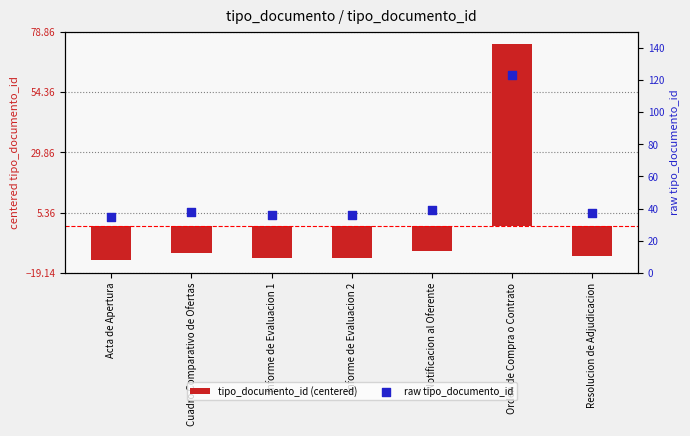

Is the value of raw tipo_documento_id at Informe de Evaluacion 1 greater than the value of tipo_documento_id (centered) at Notificacion al Oferente?

Yes